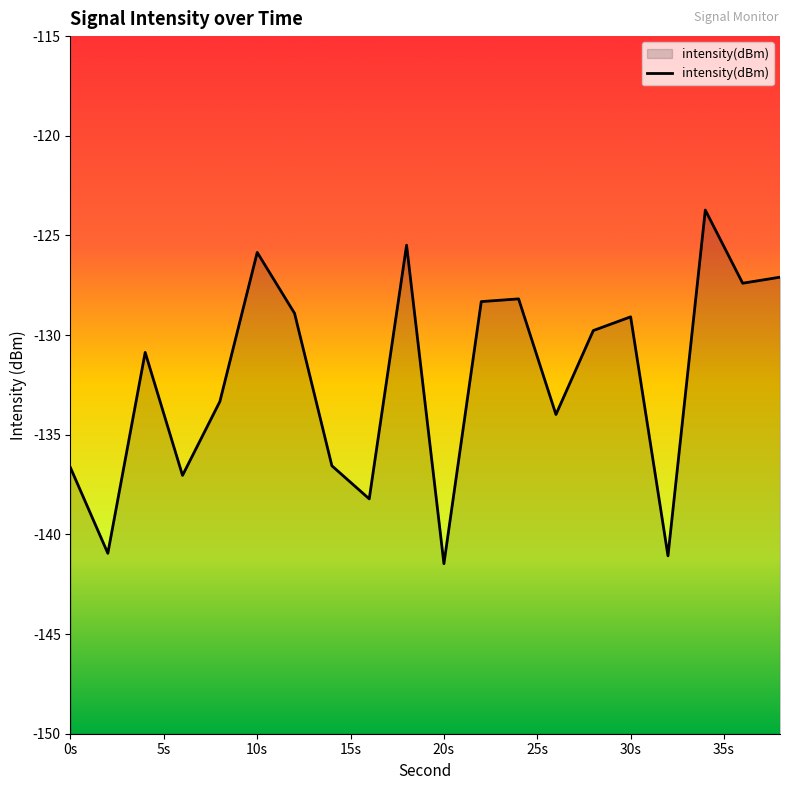

What is the minimum value shown in the chart?

-141.5